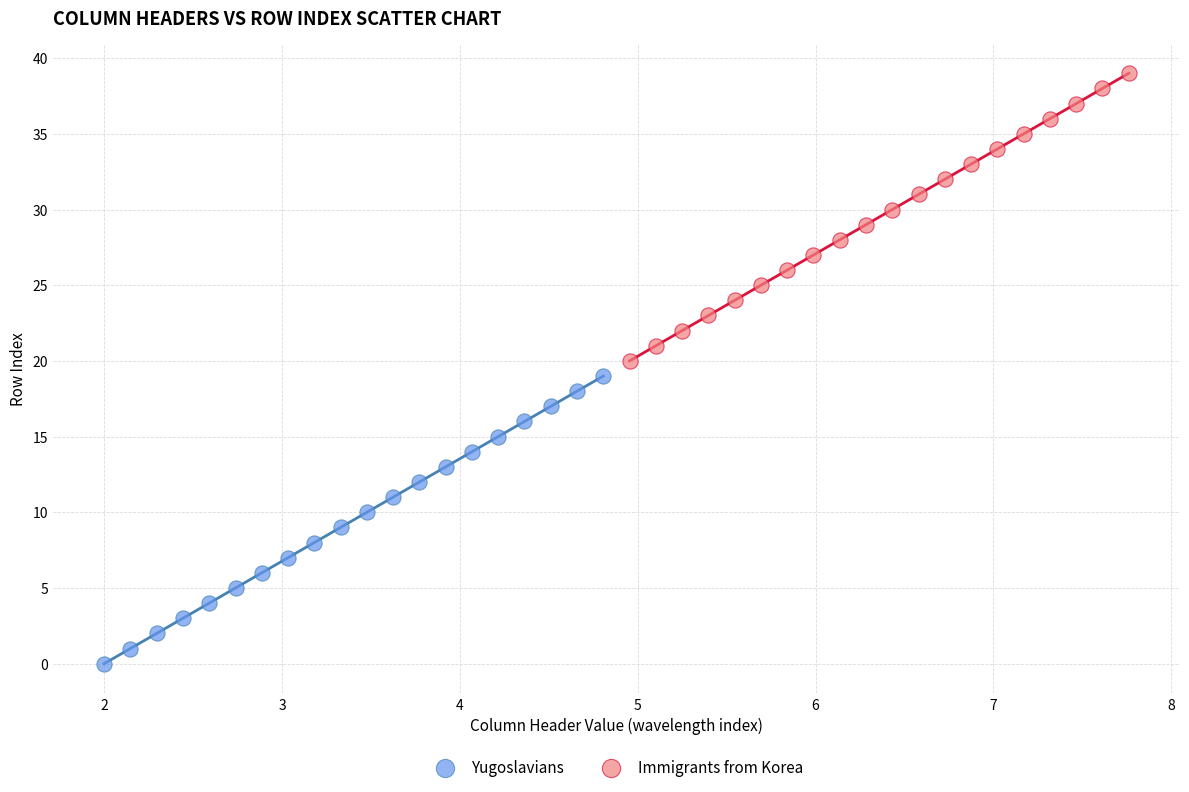

Which series contains the highest Y value?

Immigrants from Korea